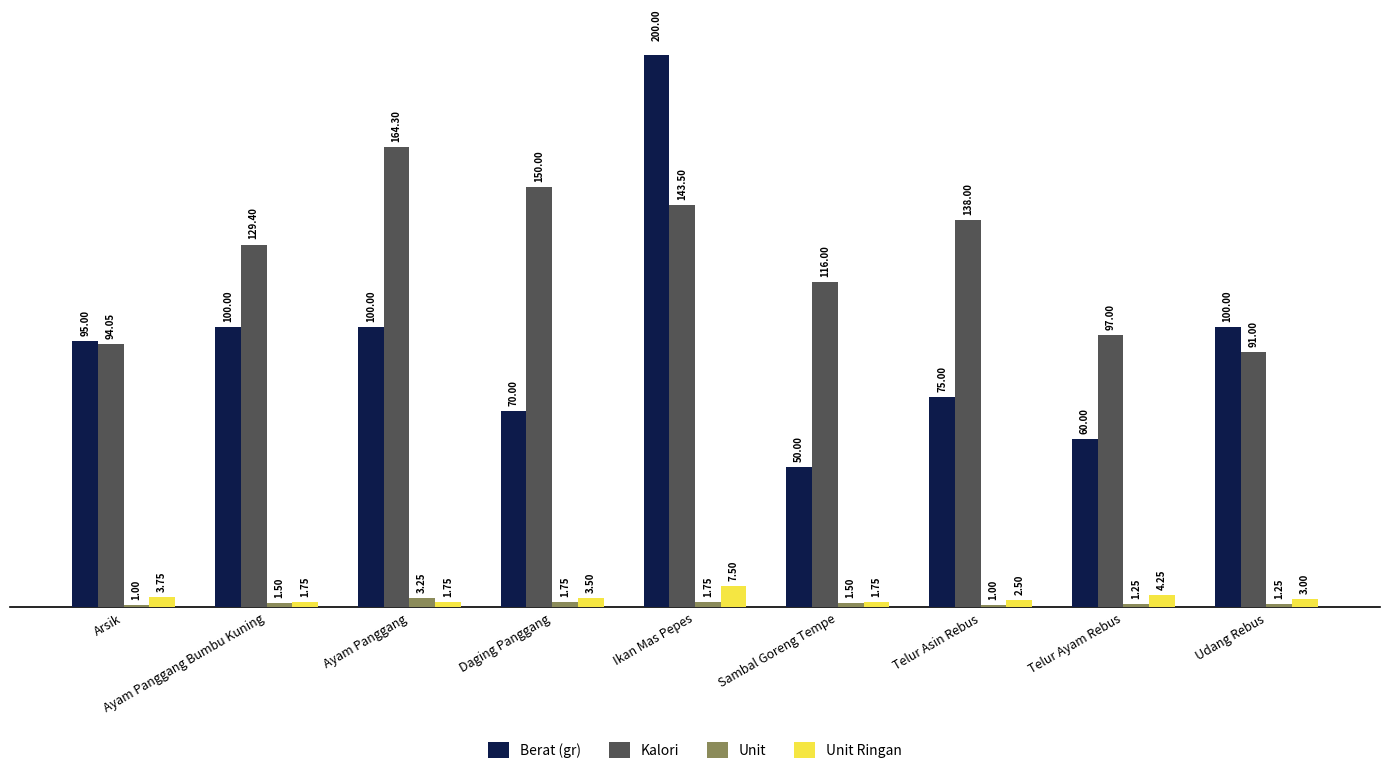

Rank the series by their maximum value, from lowest to highest.

Unit, Unit Ringan, Kalori, Berat (gr)